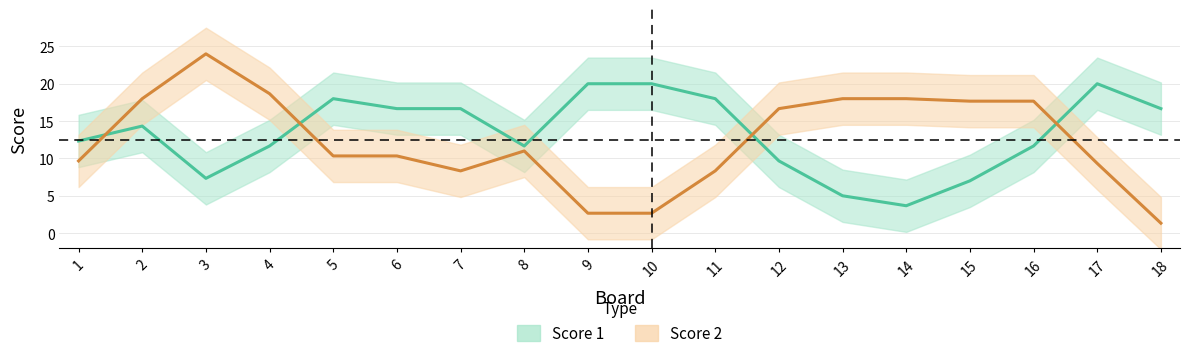

What is the sum of all Score 1 (center) values?

240.3